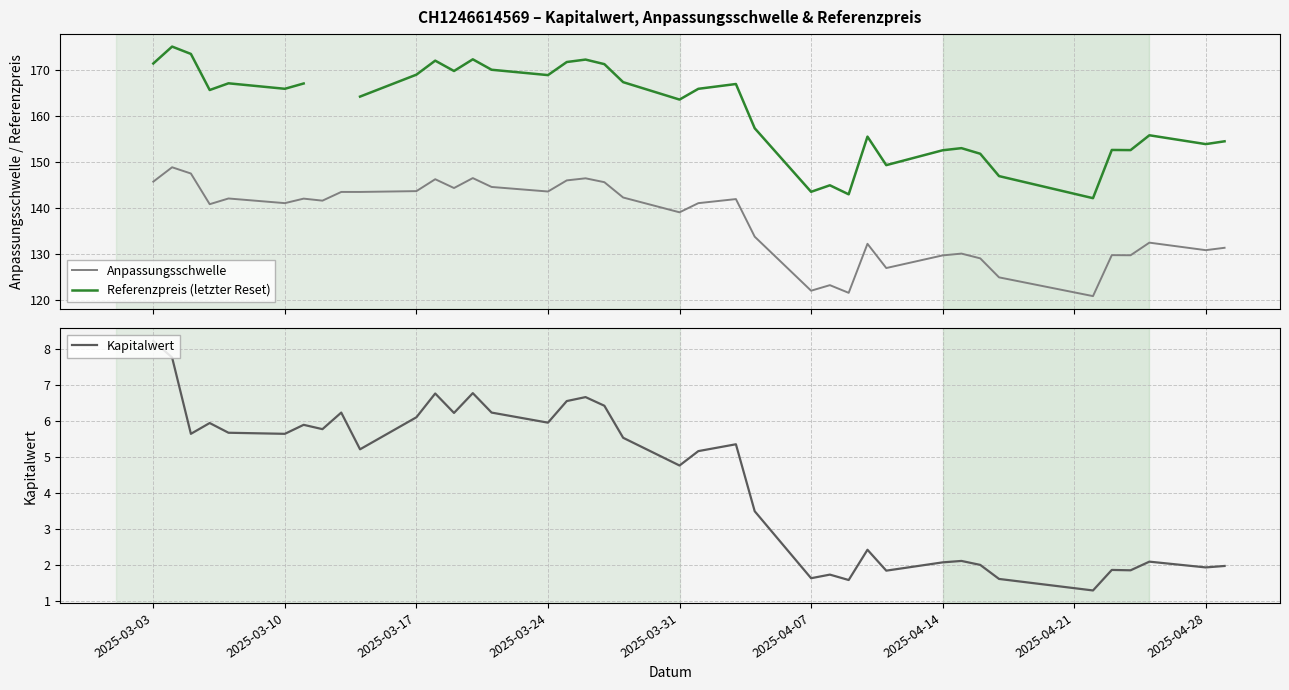

How many lines are shown in the chart?

3